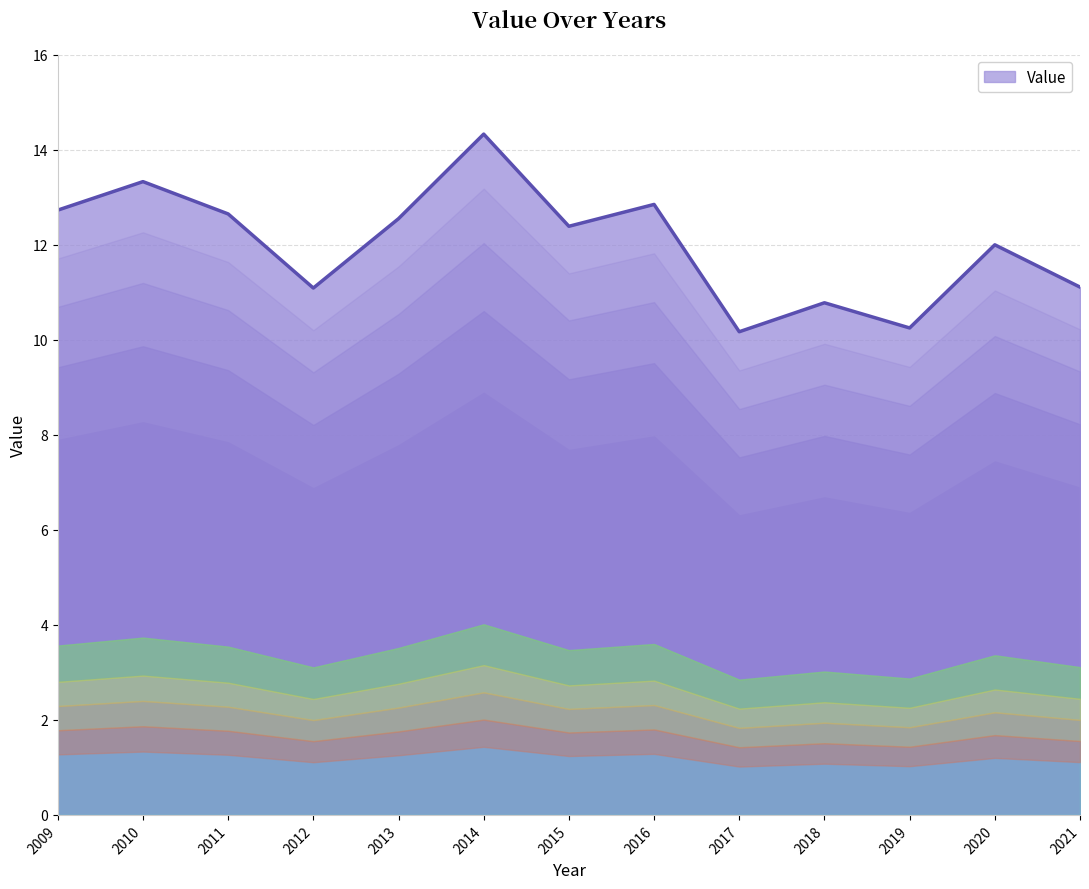

Where does the data first go above 12?

2009